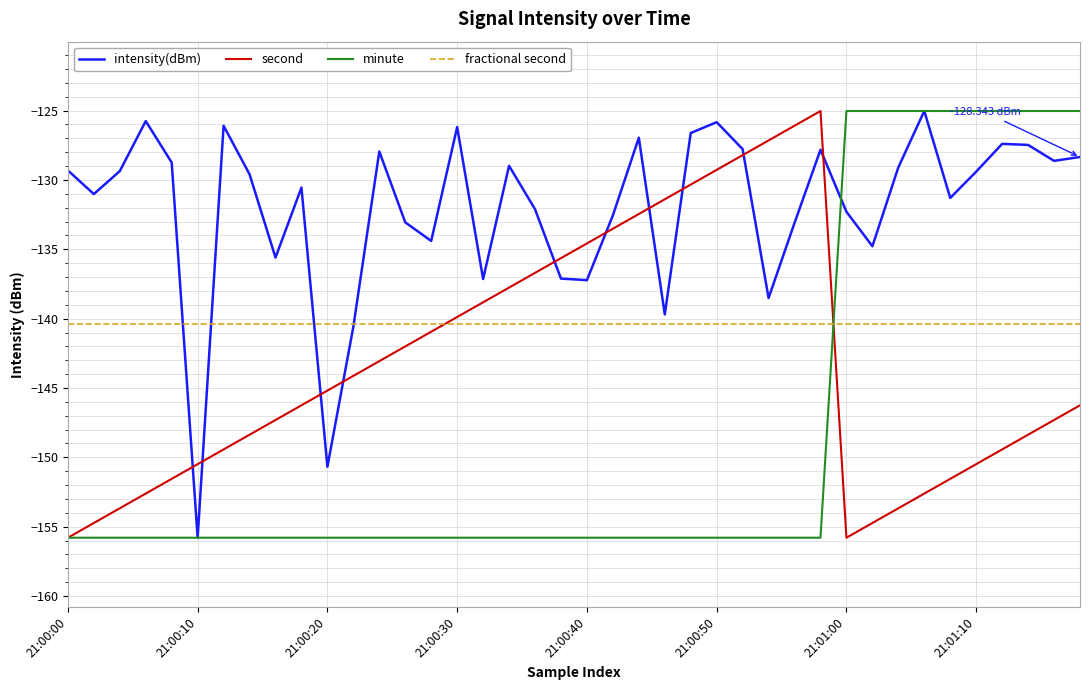

How many times do second and intensity(dBm) cross each other?

10